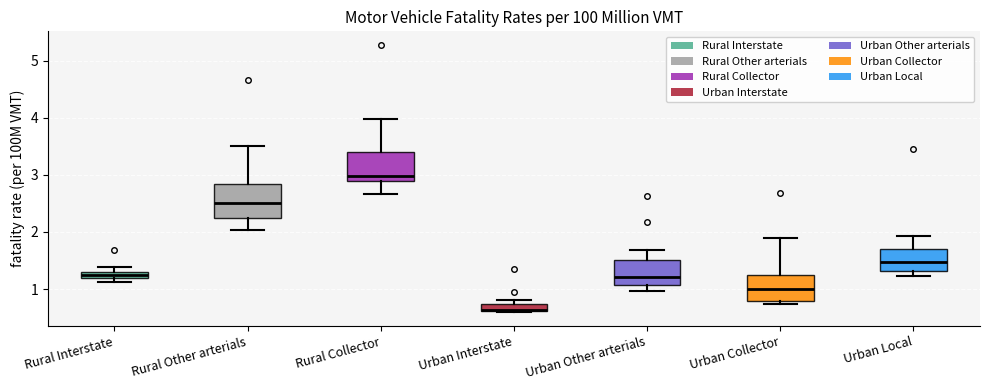

Where is the upper edge of the box for Urban Interstate on the y-axis? The values are not printed on the chart, so give them approximately, as read against the axis.

0.7